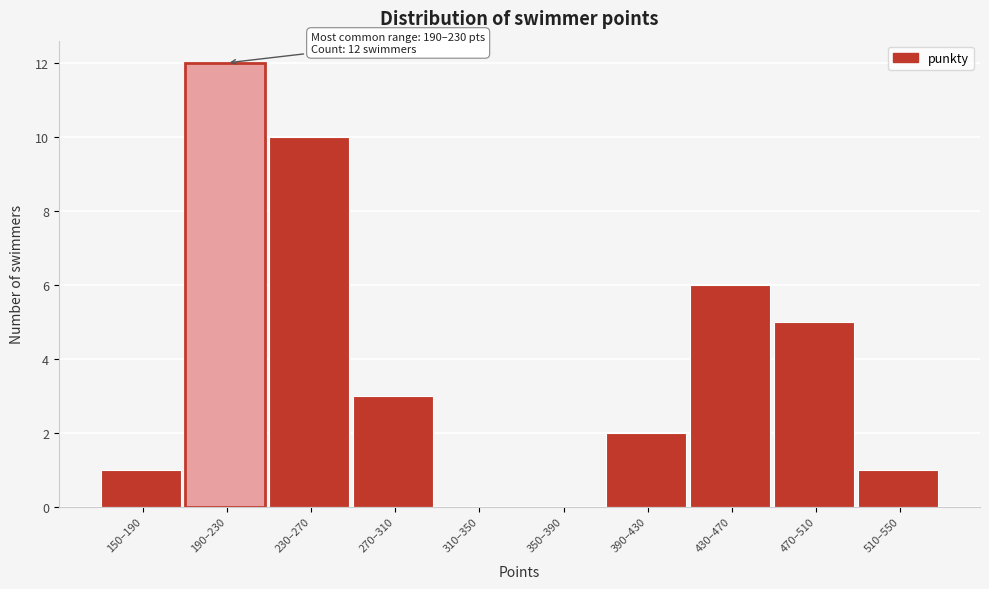

Reading left to right, extract all data points from this chart.

150–190=1	190–230=12	230–270=10	270–310=3	310–350=0	350–390=0	390–430=2	430–470=6	470–510=5	510–550=1